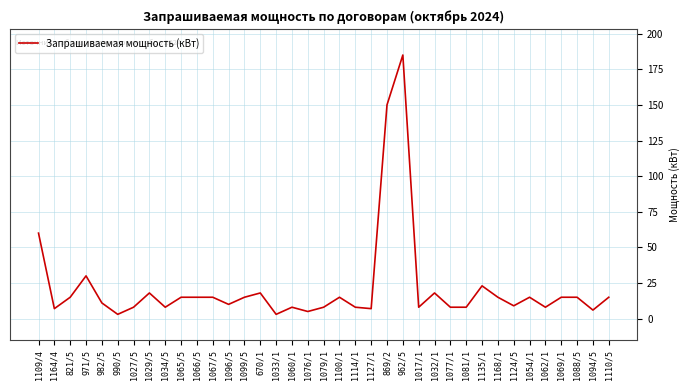

True or false: the data shows 150 at 869/2.

True